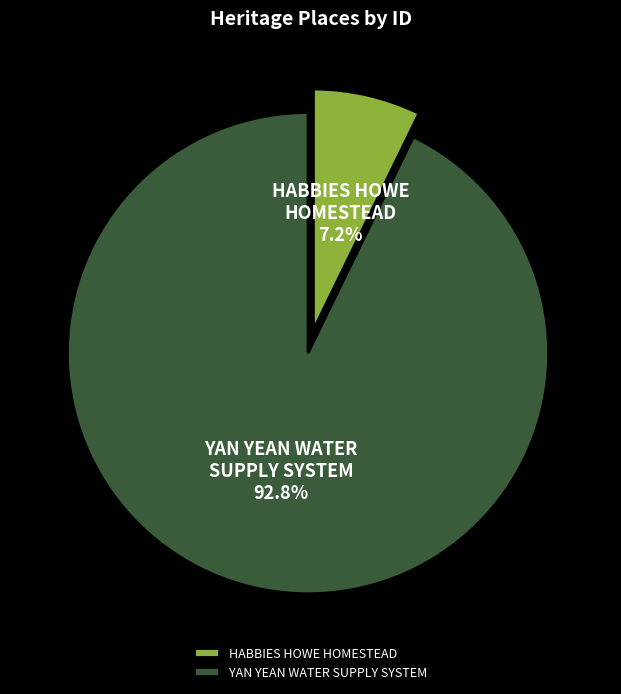

Is it true that YAN YEAN WATER SUPPLY SYSTEM is 80% of the pie?

False